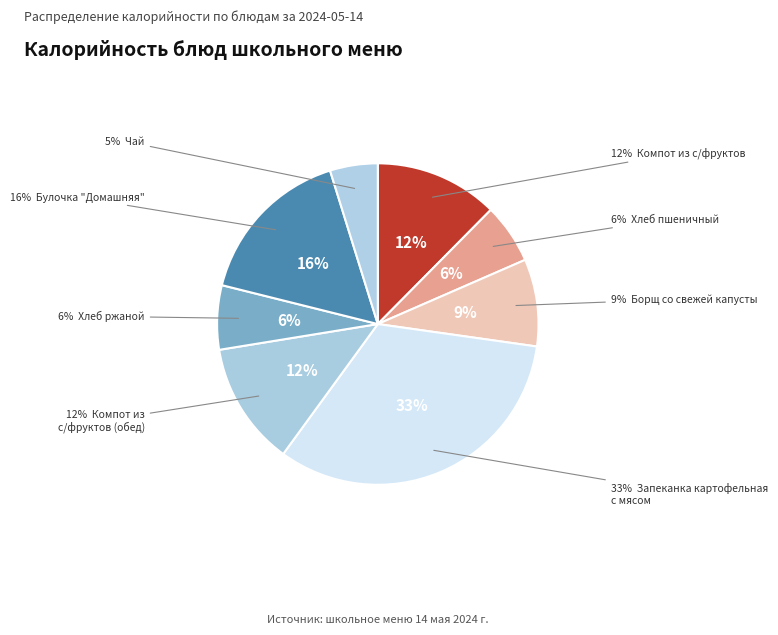

Combined, what portion of the pie is Булочка "Домашняя" and Хлеб пшеничный?

22.4%